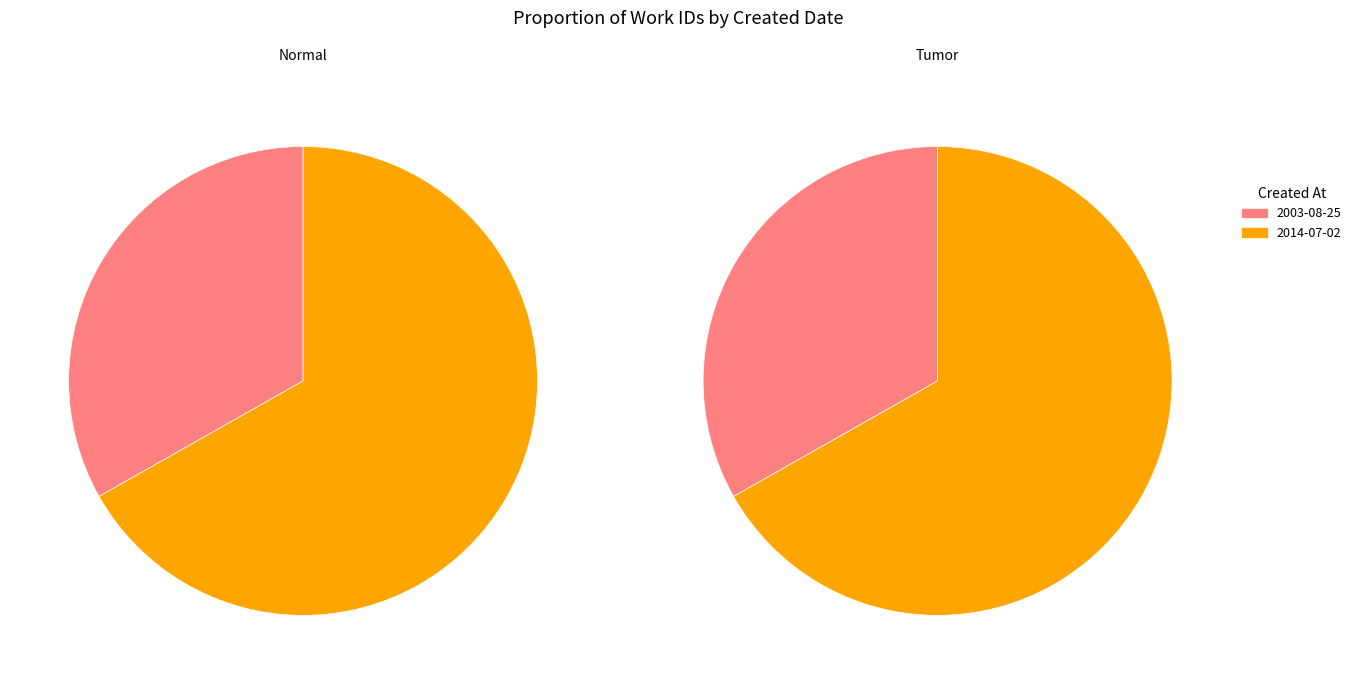

True or false: 2003-08-25 accounts for 27% of the total.

False